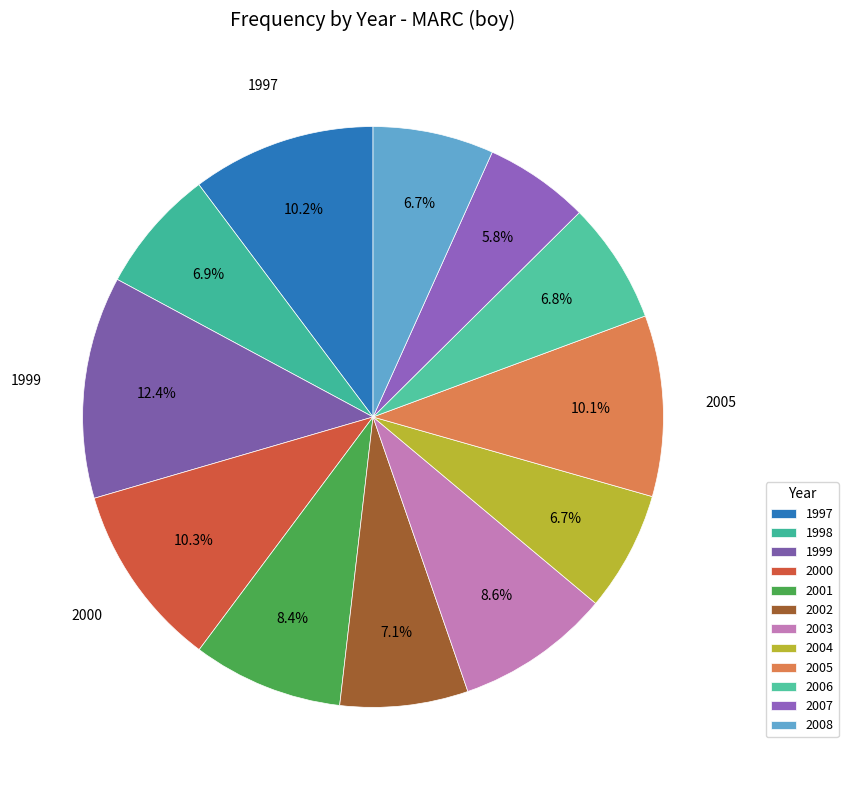

The 2004 slice represents 7% of the pie. True or false?

True